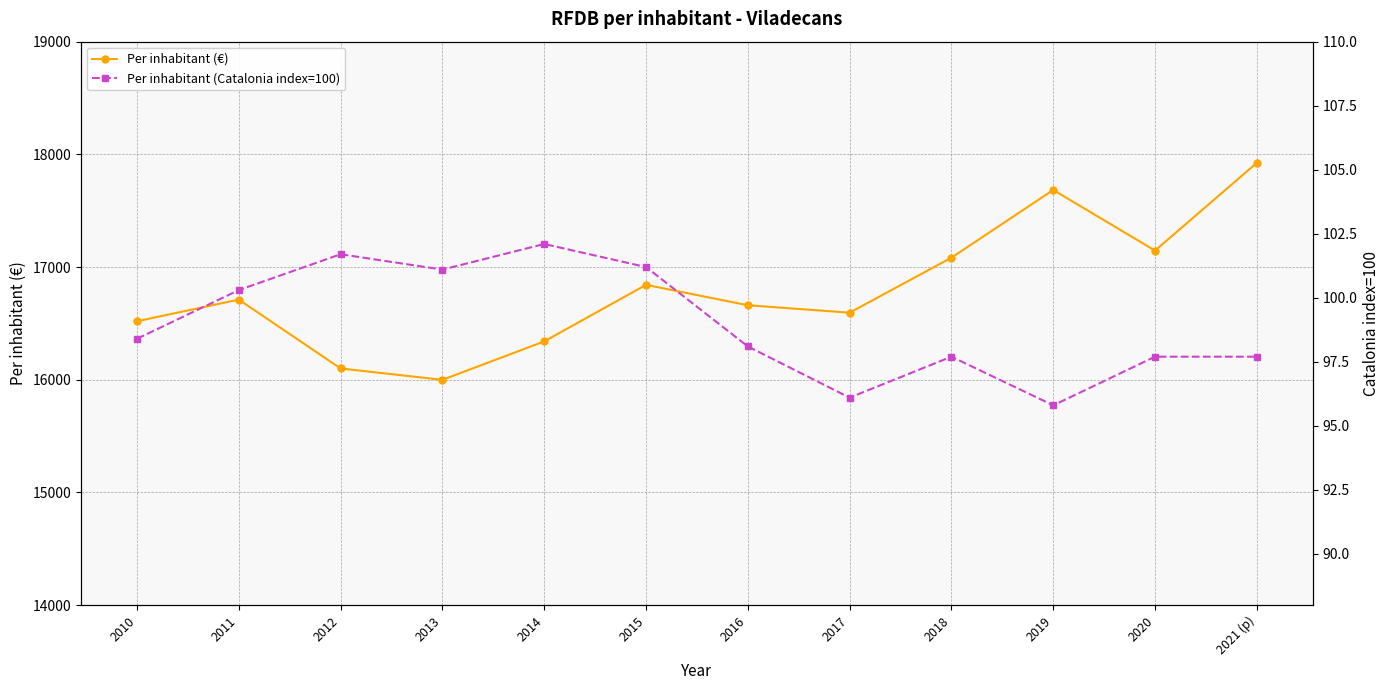

What is the difference between the Per inhabitant (Catalonia index=100) values at 2011 and 2017?

4.2